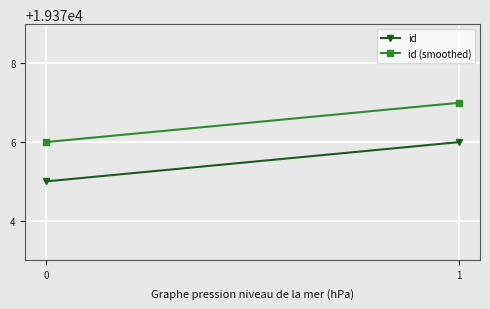

Count the number of data series in this chart.

2